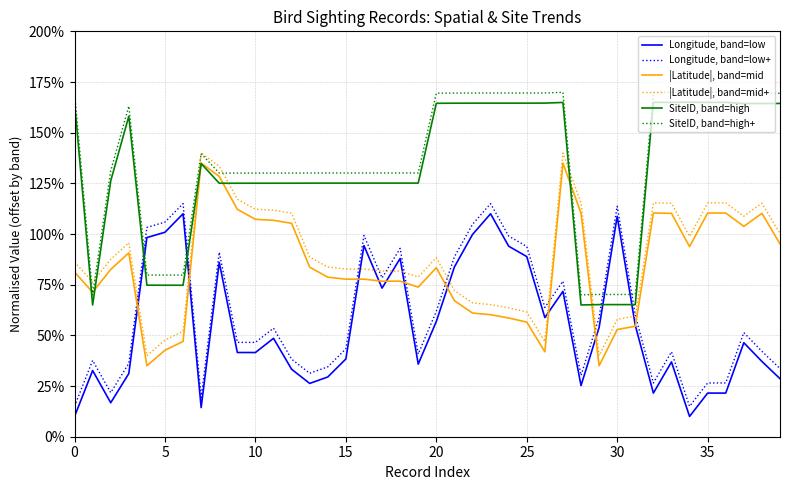

After their last crossing, which series has the higher values: SiteID, band=high+ or |Latitude|, band=mid?

SiteID, band=high+